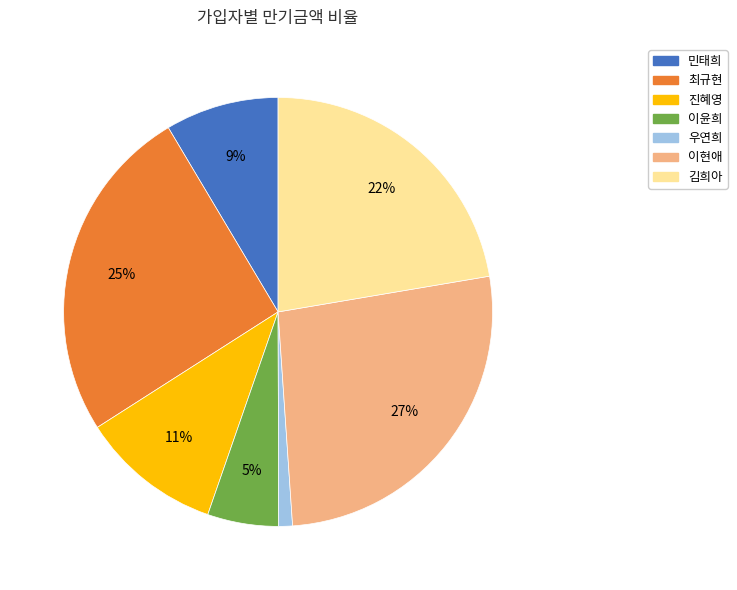

Do 우연희 and 최규현 together represent more than half of the pie?

No